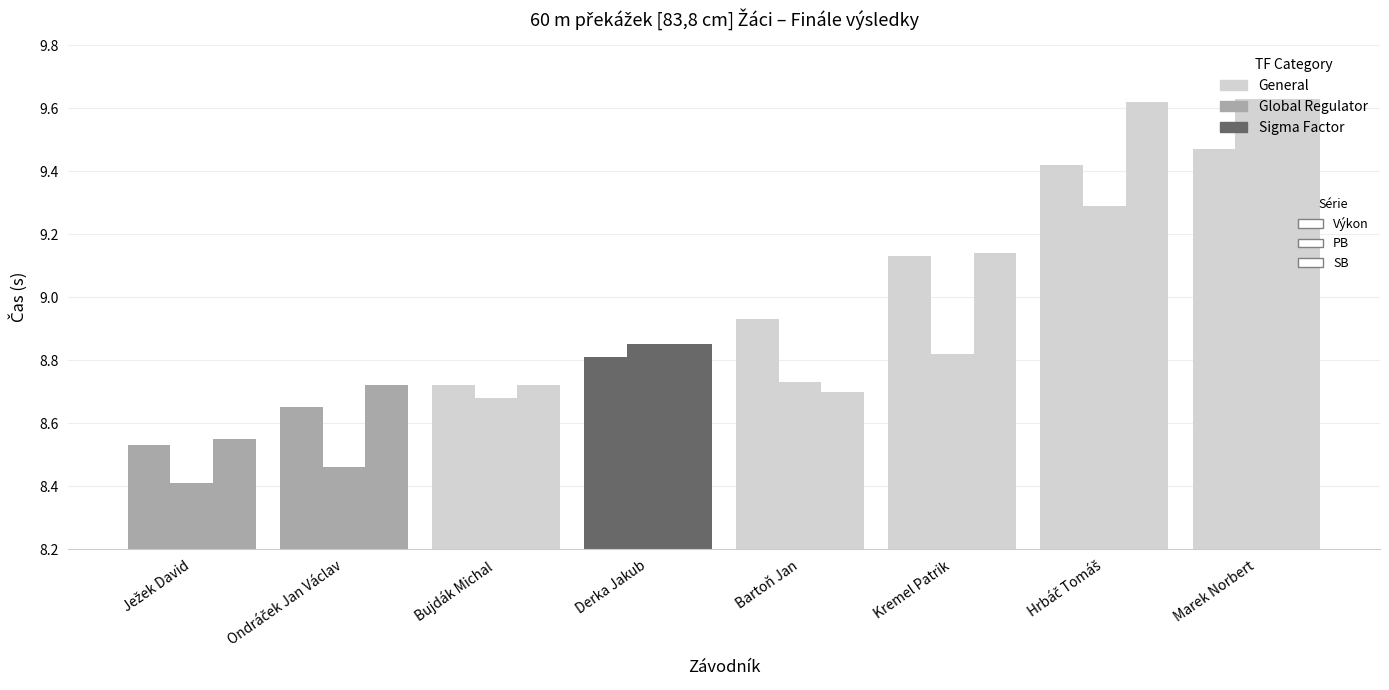

Read the SB value at Kremel Patrik.

9.1